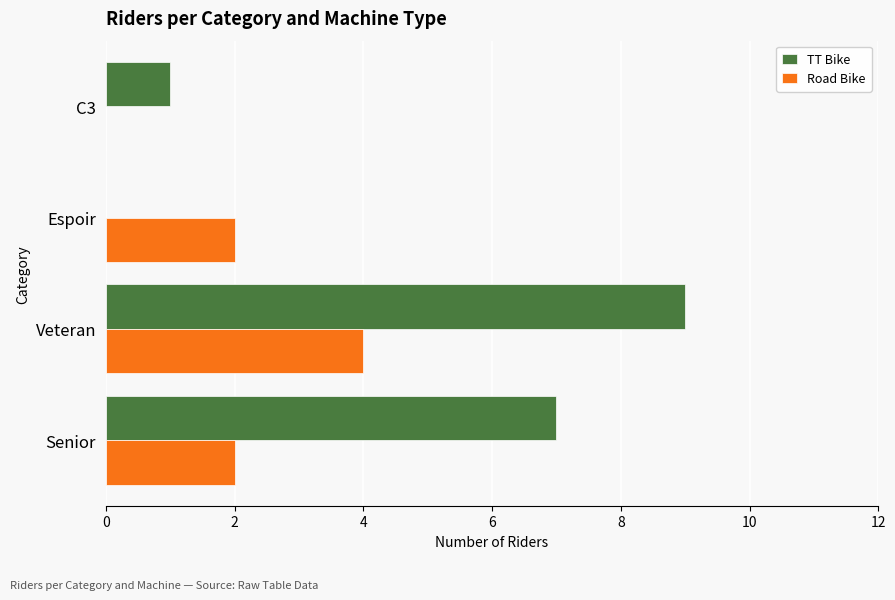

What is the sum of the Road Bike values at Senior and Espoir?

4